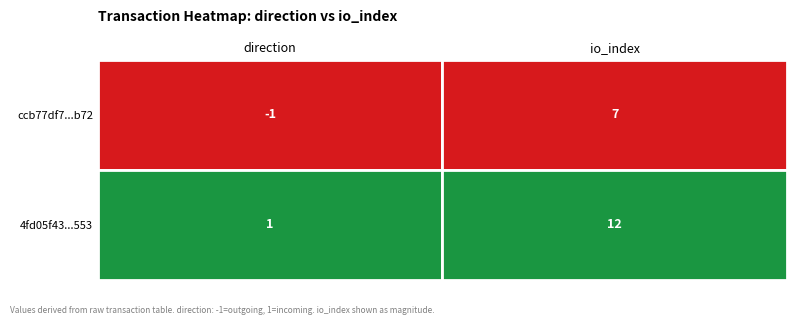

The value of 4fd05f43384d363fd8bec8515dfffbe817b1553 at 1 is 7. True or false?

False